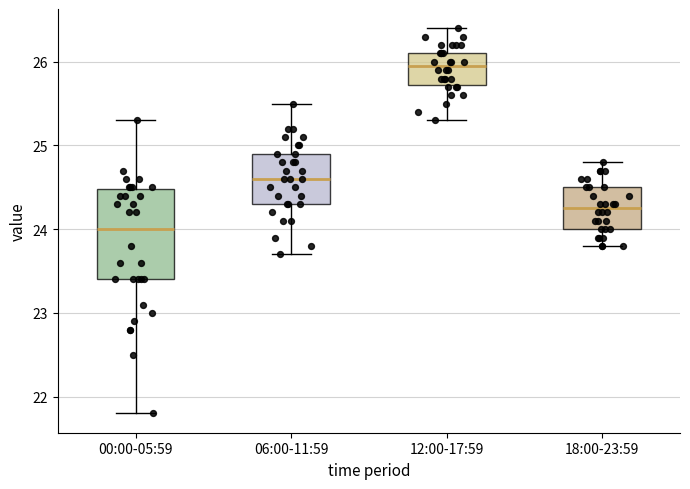

Reading left to right, transcribe this box plot: for each box, give where its median line is, the range the box spans, and where its two whiskers end, as read against the y-axis. The values are not printed on the chart, so give them approximately, as read against the axis.

00:00-05:59: median 24.0, box 23.4 to 24.5, whiskers 21.8 to 25.3
06:00-11:59: median 24.6, box 24.3 to 24.9, whiskers 23.7 to 25.5
12:00-17:59: median 26.0, box 25.7 to 26.1, whiskers 25.3 to 26.4
18:00-23:59: median 24.3, box 24.0 to 24.5, whiskers 23.8 to 24.8